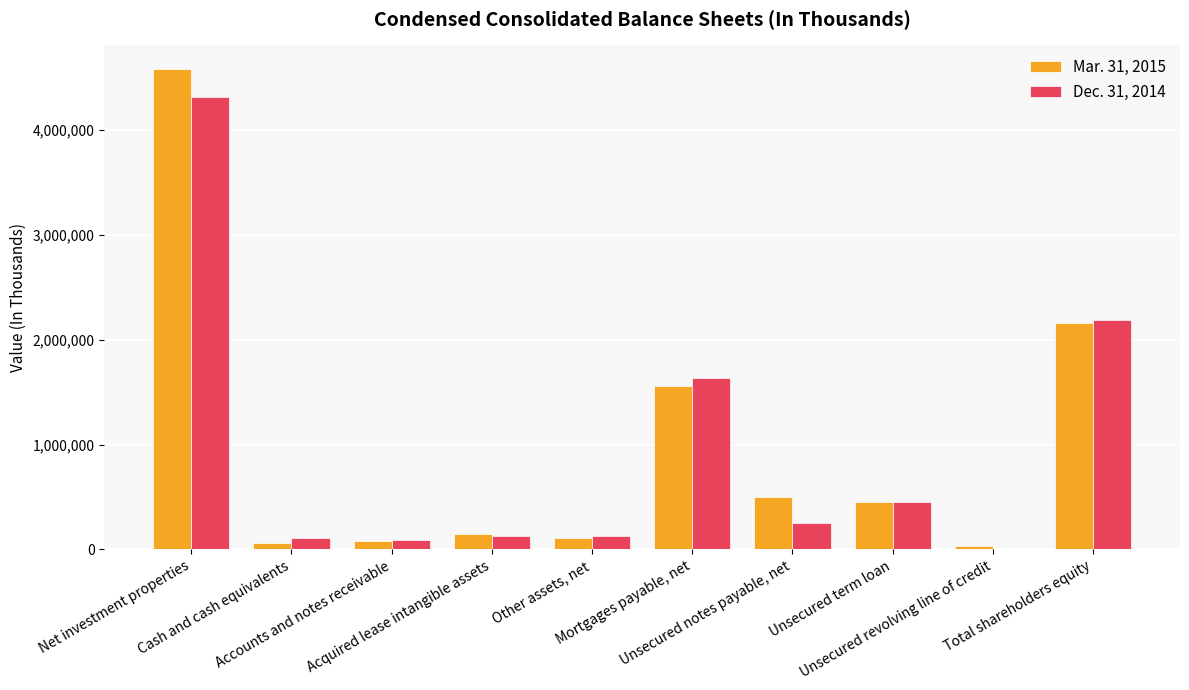

What is the maximum value shown in the chart?

4581083